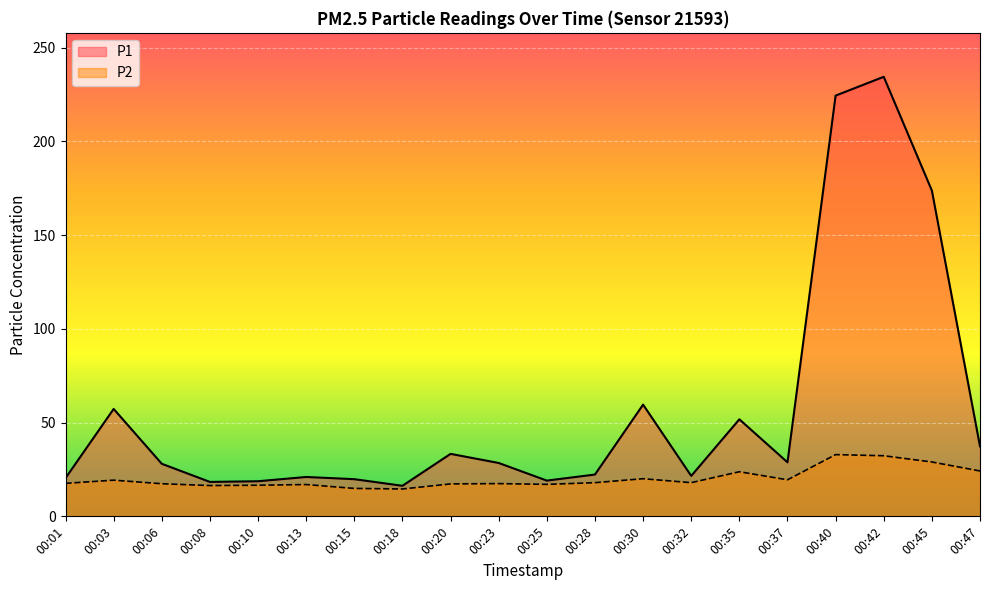

Is it true that P1 equals 6.2 at 00:28?

False